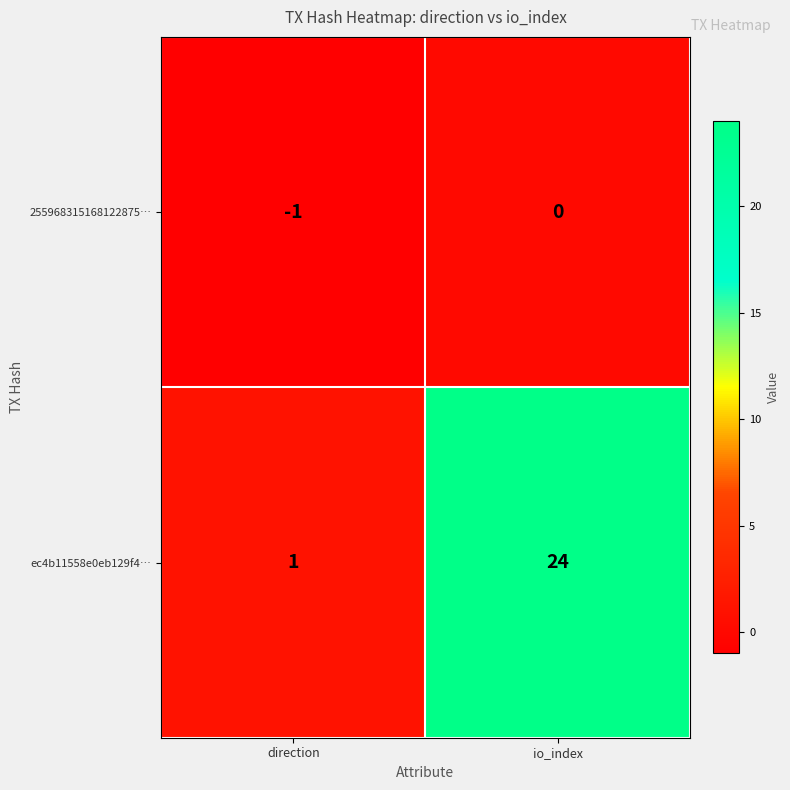

What is the difference between the highest and lowest values at direction?

2